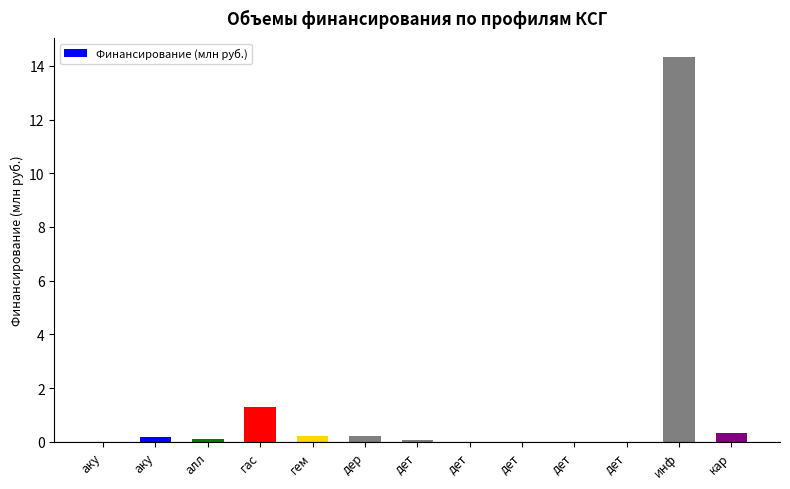

Which label corresponds to the smallest value in the chart?

аку